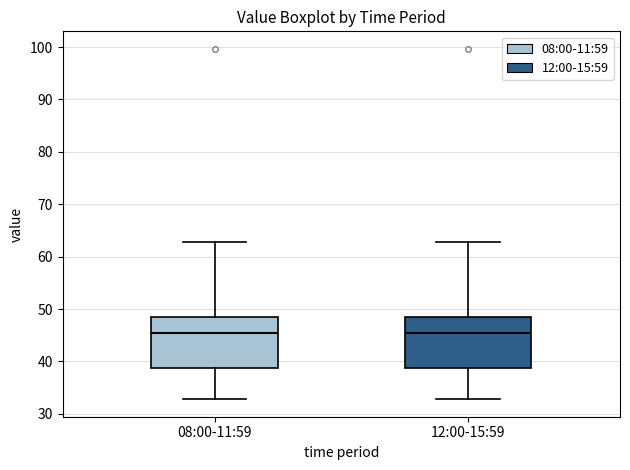

Reading left to right, read every box against the y-axis: the position of its median line, the range the box covers, and the ends of its whiskers. The values are not printed on the chart, so give them approximately, as read against the axis.

08:00-11:59: median 45, box 39 to 48, whiskers 33 to 63
12:00-15:59: median 45, box 39 to 48, whiskers 33 to 63